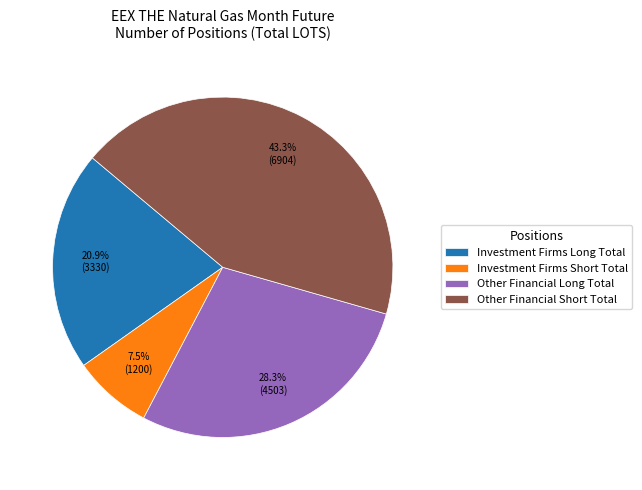

Is the sum of Other Financial Short Total and Other Financial Long Total greater than half?

Yes